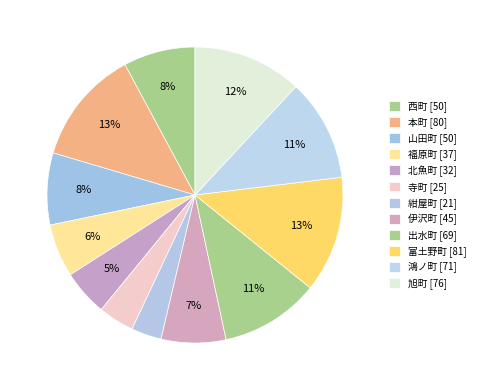

Is there a majority slice in this chart?

No